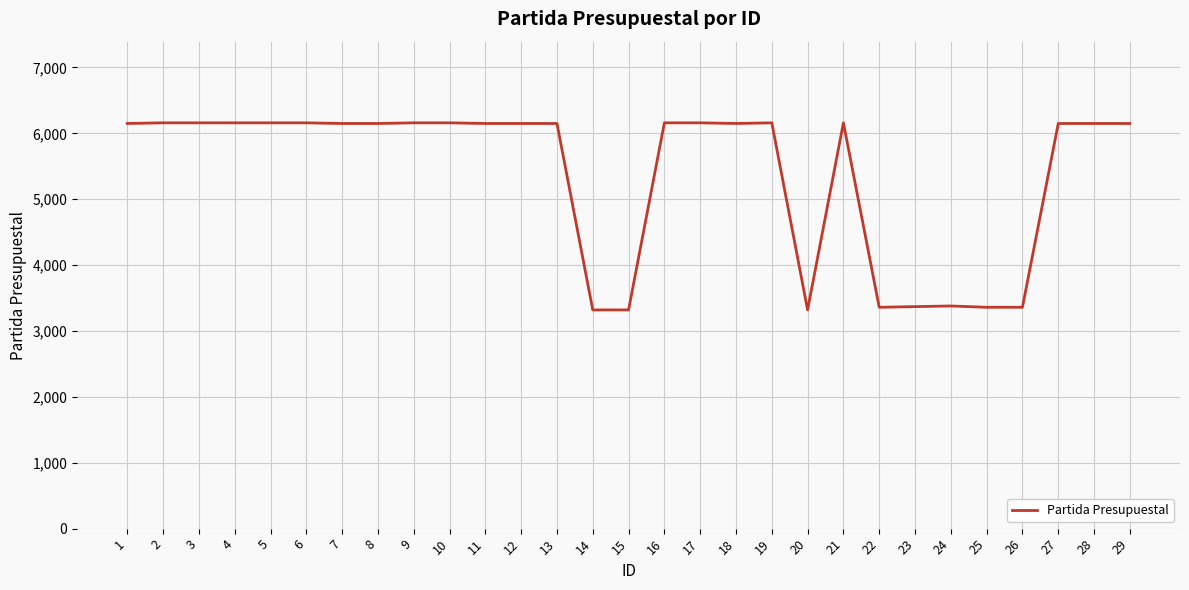

Approximately how many times larger is the value at 11 compared to 9?

1.0